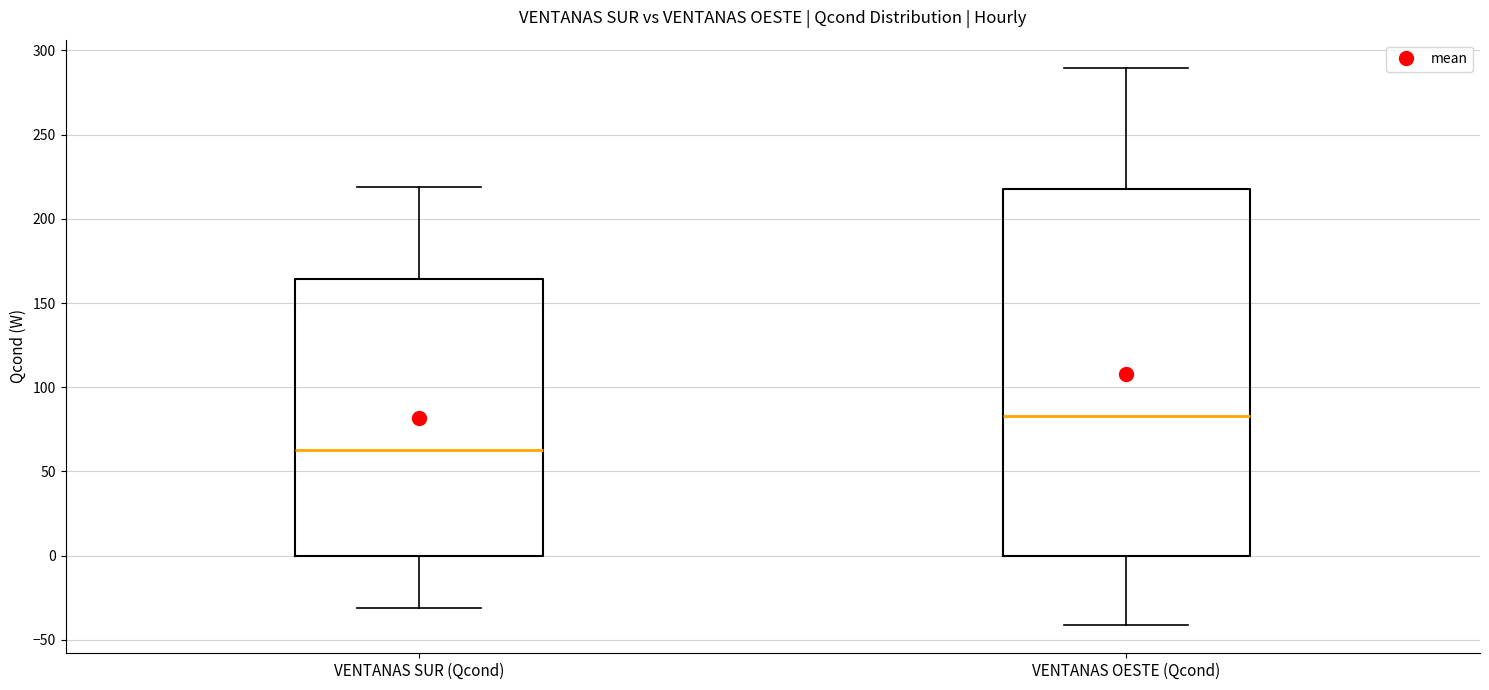

Reading left to right, read every box against the y-axis: the position of its median line, the range the box covers, and the ends of its whiskers. The values are not printed on the chart, so give them approximately, as read against the axis.

VENTANAS SUR (Qcond): median 65, box 0 to 165, whiskers -30 to 220
VENTANAS OESTE (Qcond): median 85, box 0 to 215, whiskers -40 to 290